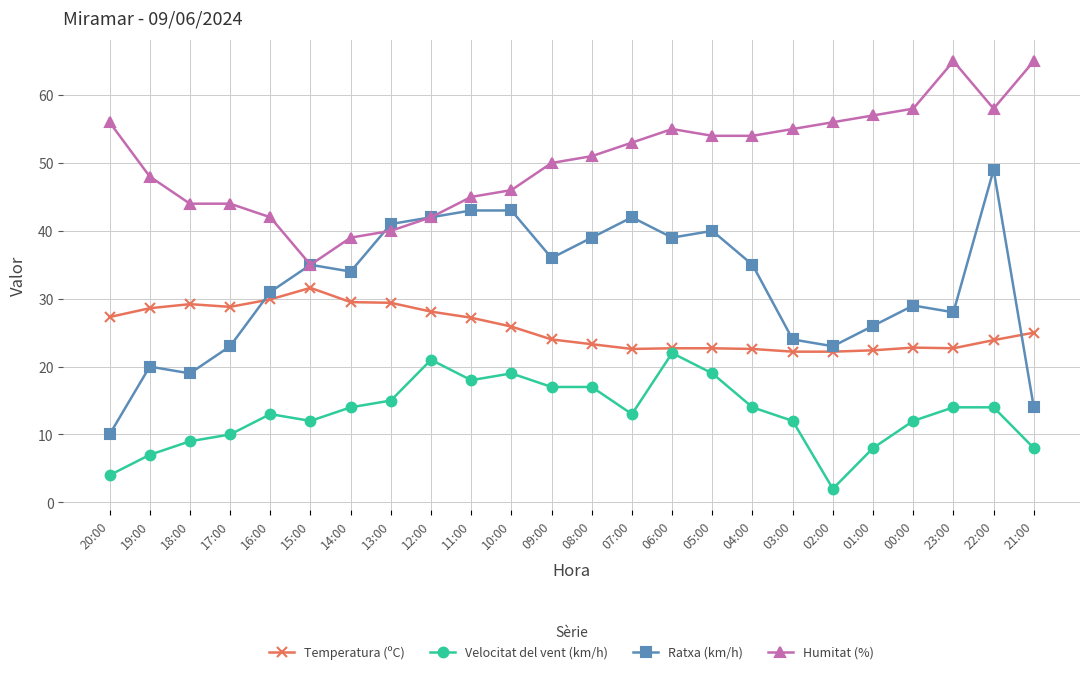

What is the minimum value for Temperatura (ºC)?

22.2